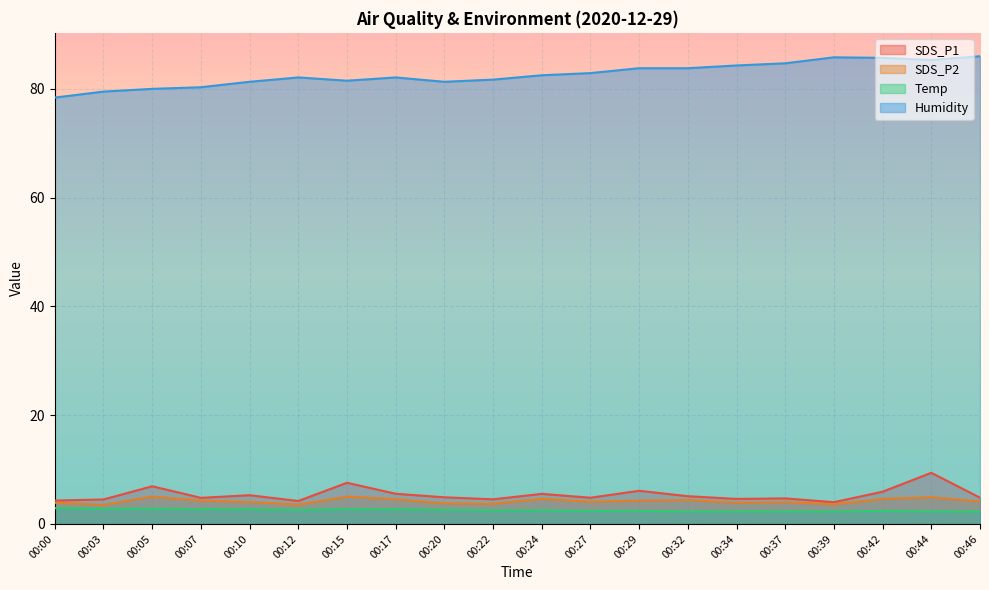

Does the chart display data point markers on the line(s)?

No